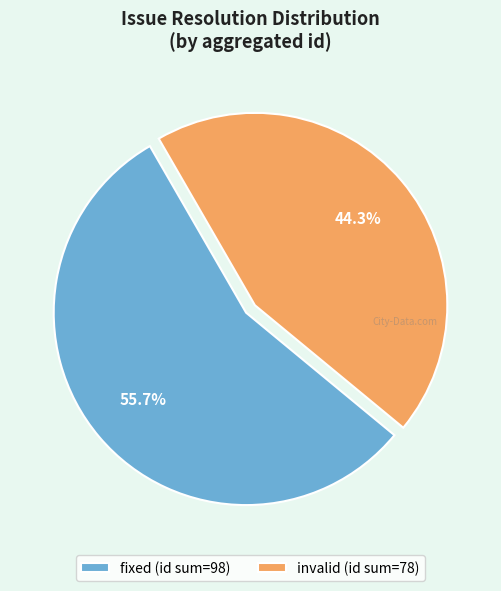

What is the largest slice in the pie chart?

fixed (id sum=98)